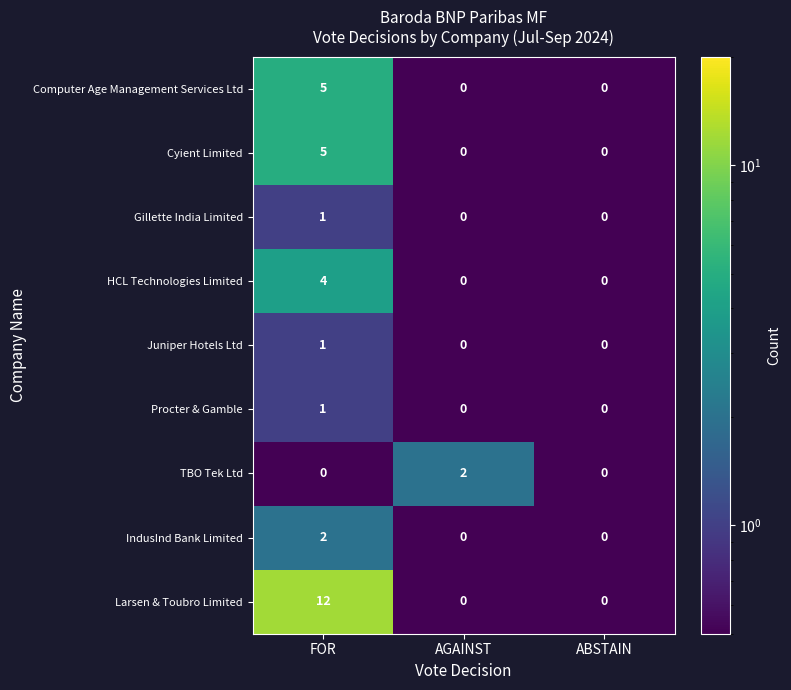

What is the maximum value shown in the chart?

12